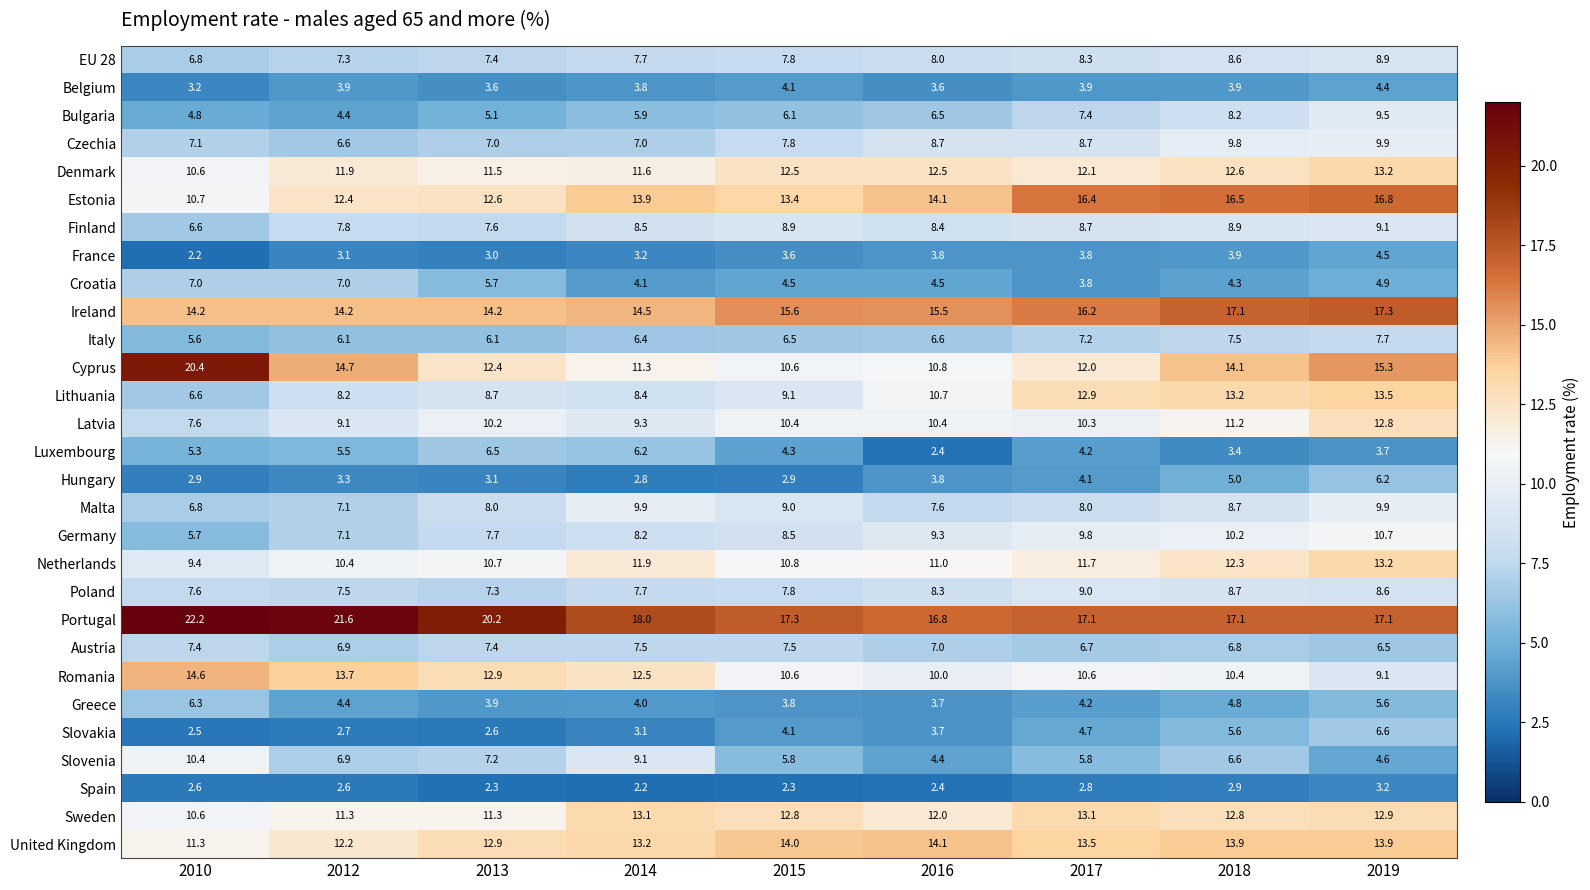

How many Spain values are between 2 and 3?

8